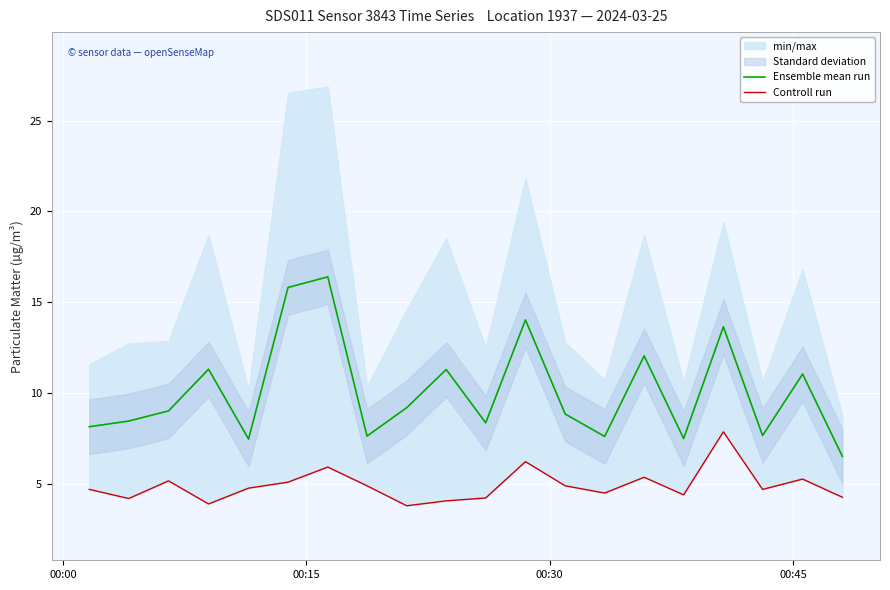

At how many categories does at least one series exceed 9?

10